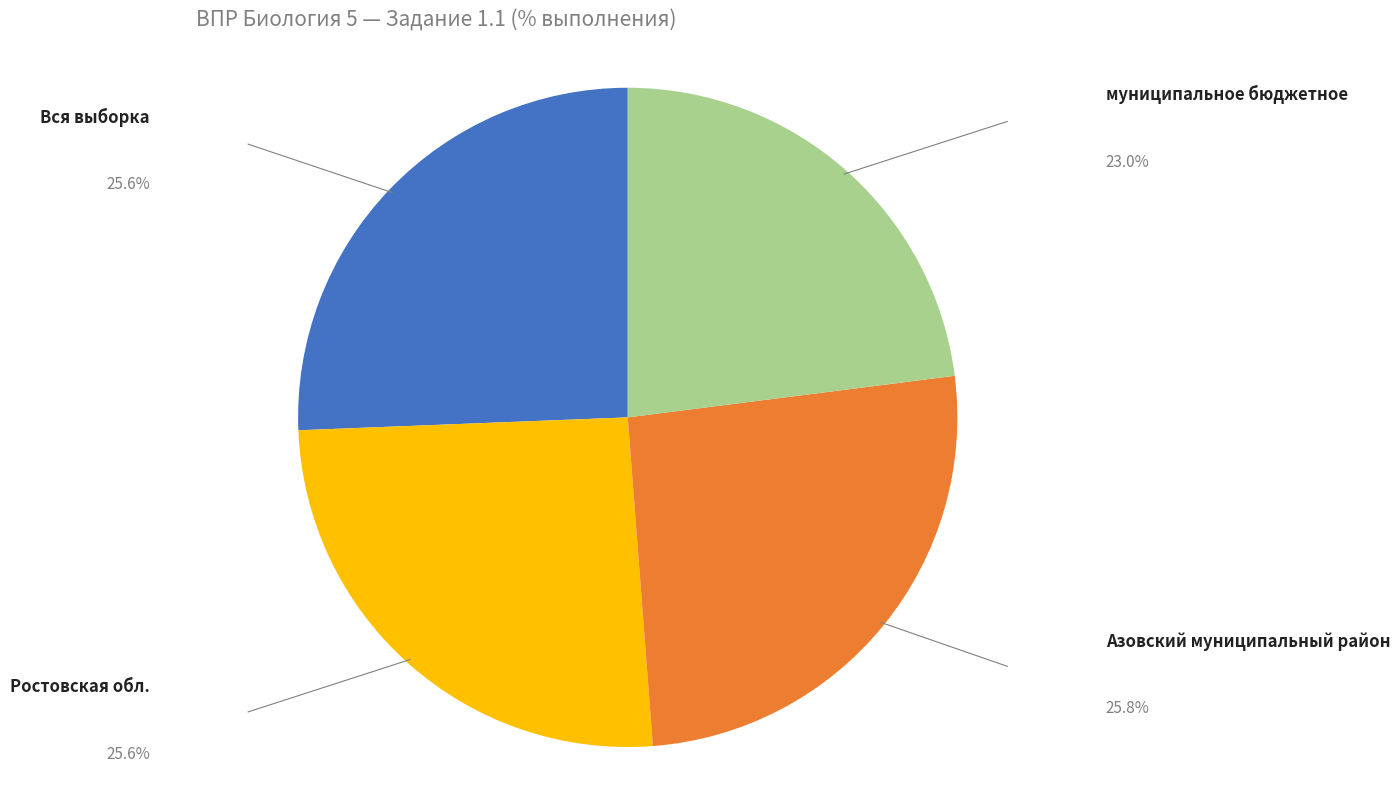

Is there any slice that represents more than half of the pie?

No